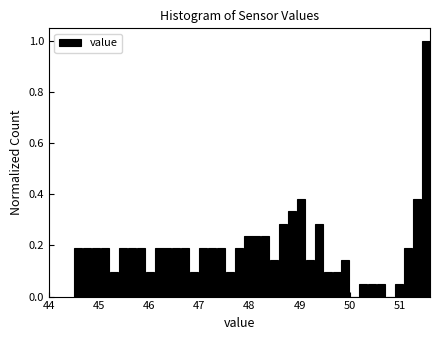

Around what value on the x-axis is the tallest bar? Give the approximate position of its centre, as read against the axis.

51.5